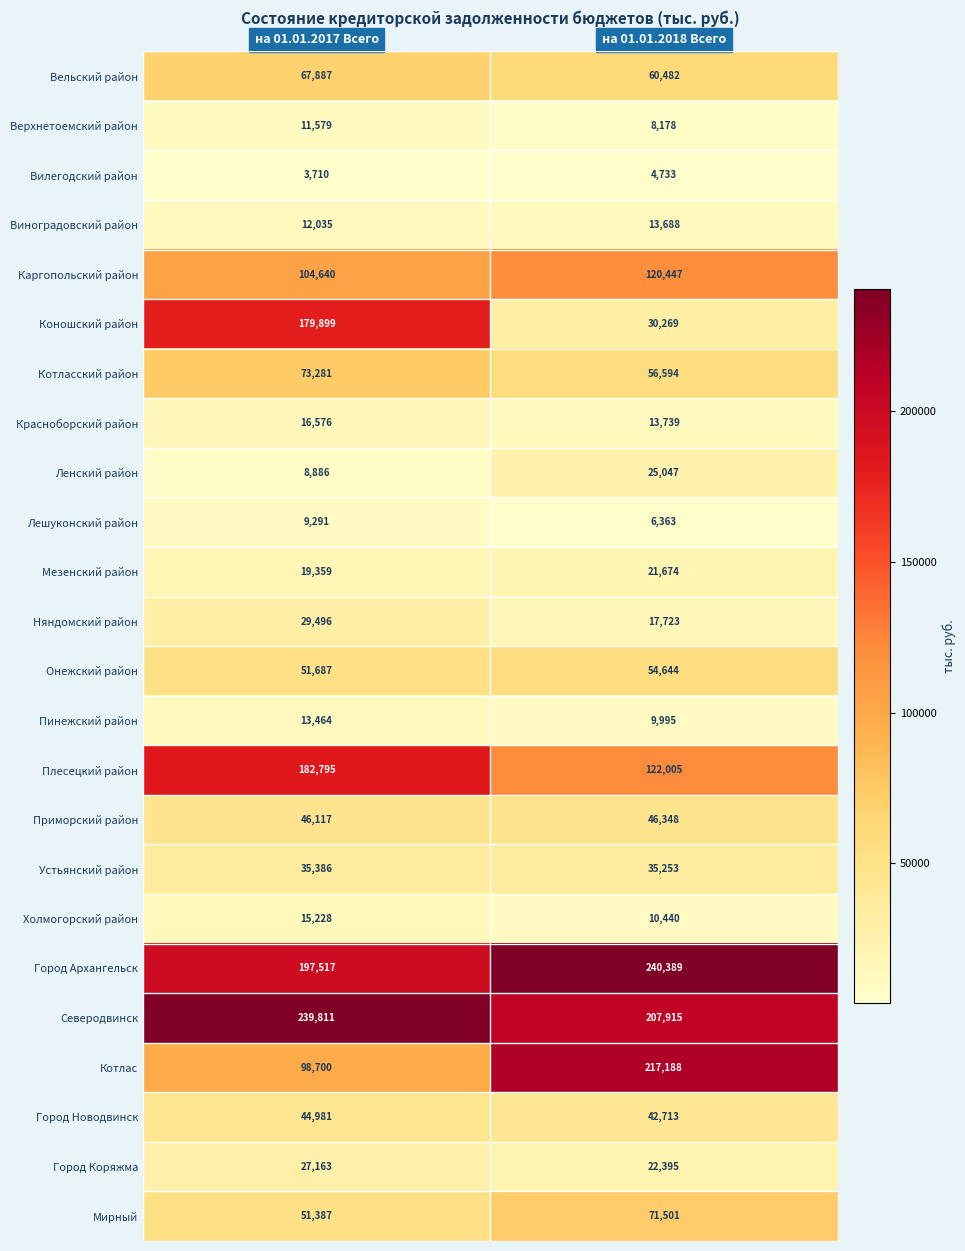

At which label is Мирный closest to 61444?

на 01.01.2017 Всего